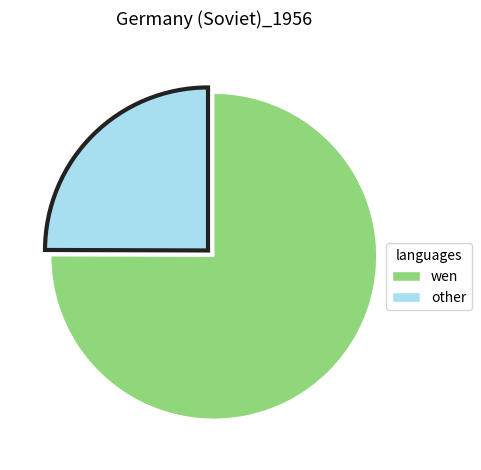

True or false: other accounts for 17% of the total.

False